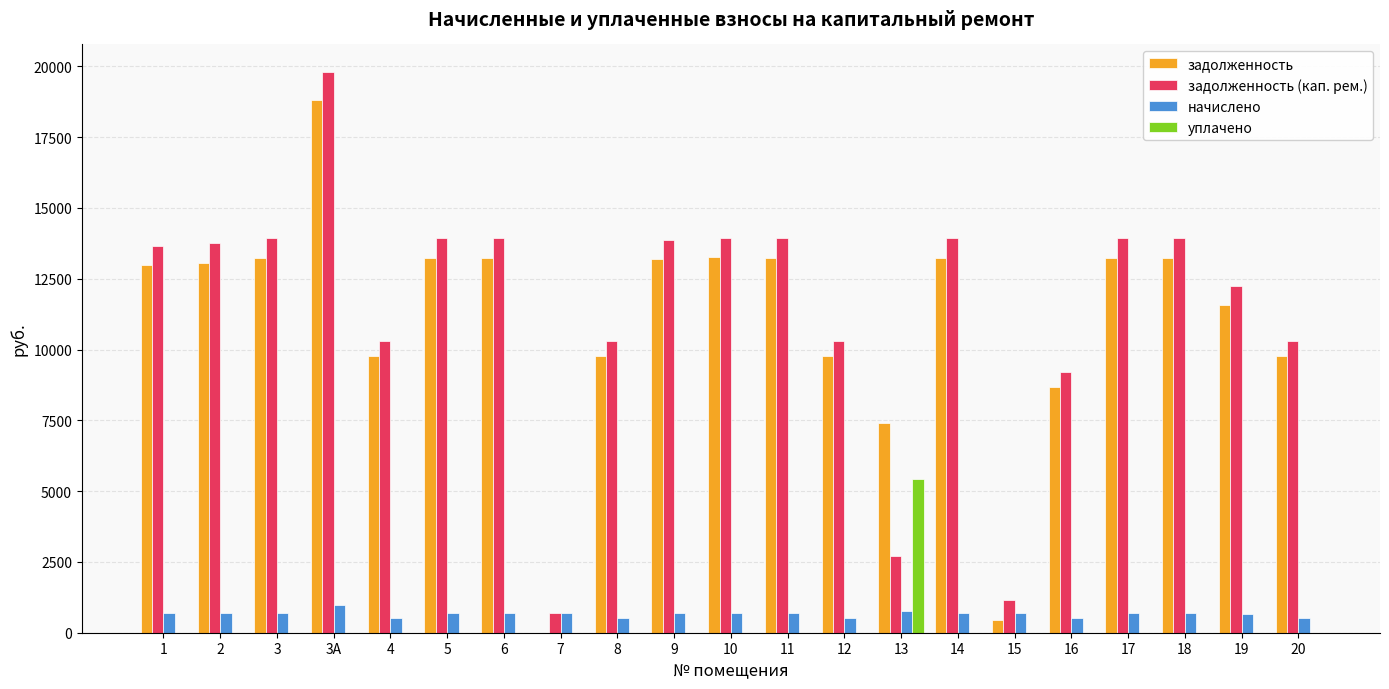

What is the maximum value for задолженность?

18801.7